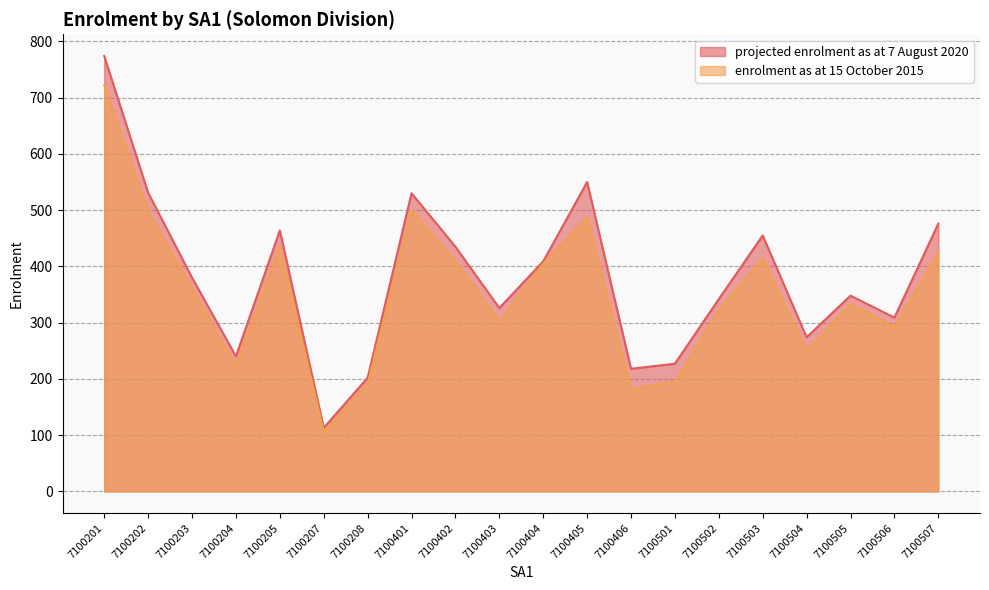

How many lines are shown in the chart?

2